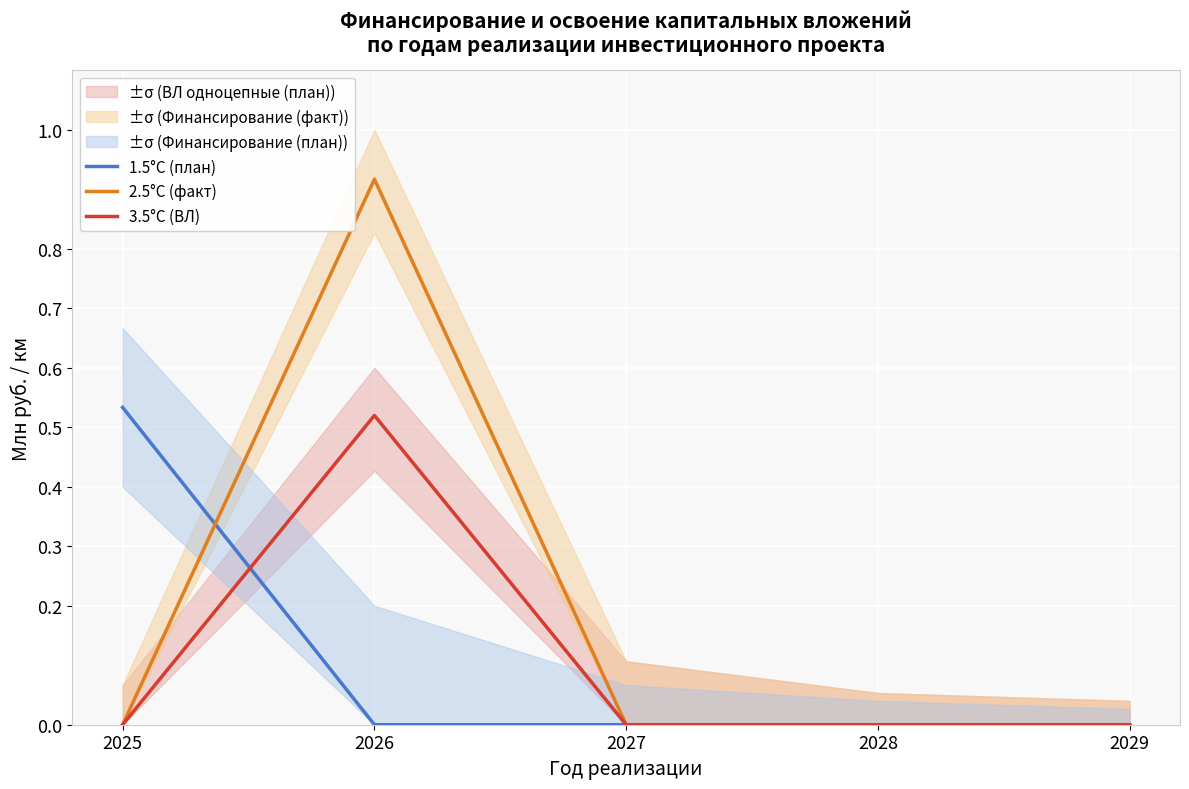

List the labels in order of 1.5°C (план) value, largest first.

2025, 2026, 2027, 2028, 2029